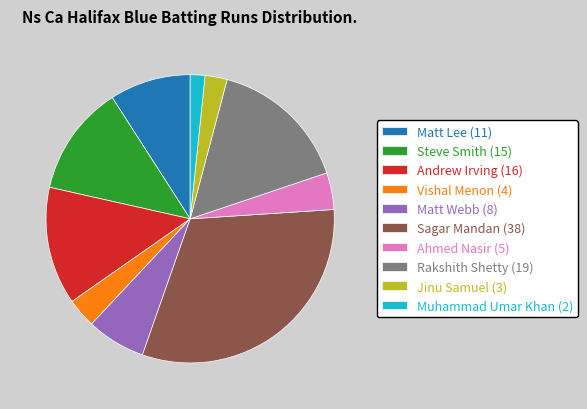

Is there any slice that represents more than half of the pie?

No